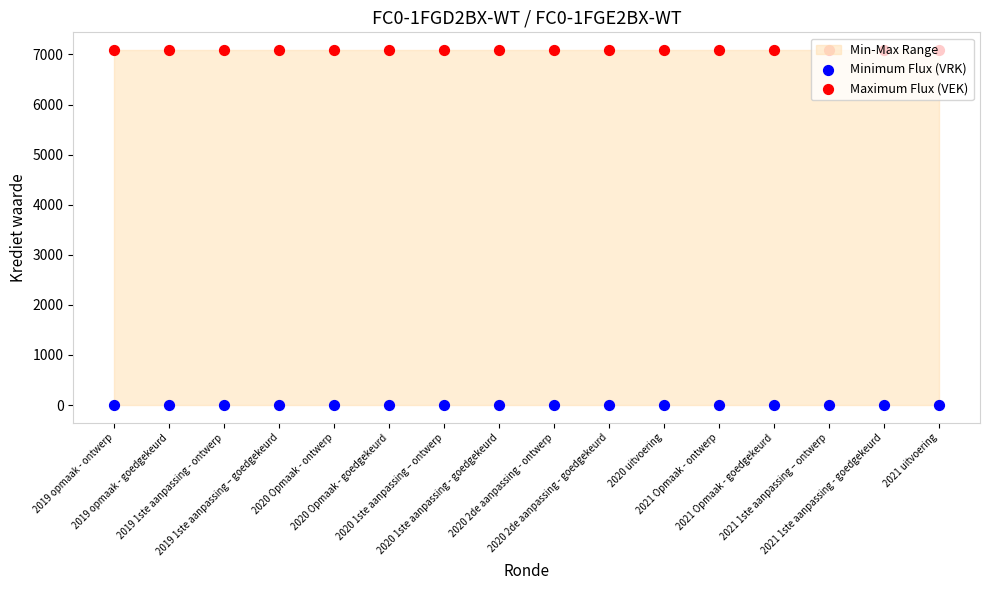

Which series has the widest spread of Y values?

Minimum Flux (VRK)